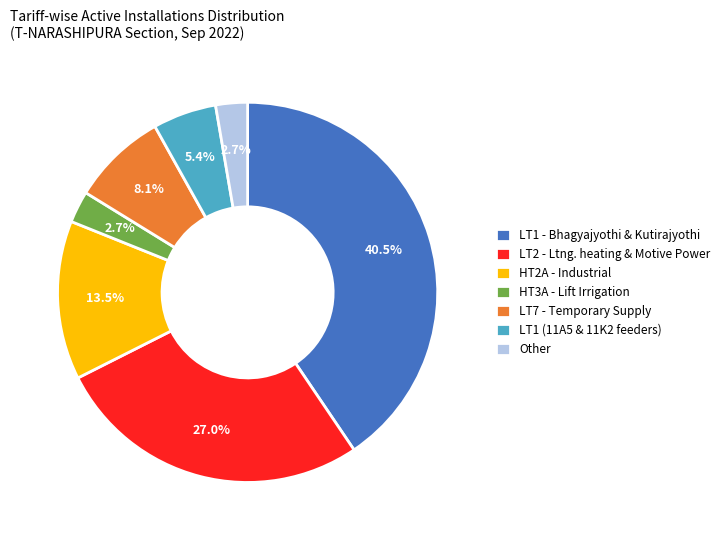

What is the largest slice in the pie chart?

LT1 - Bhagyajyothi & Kutirajyothi